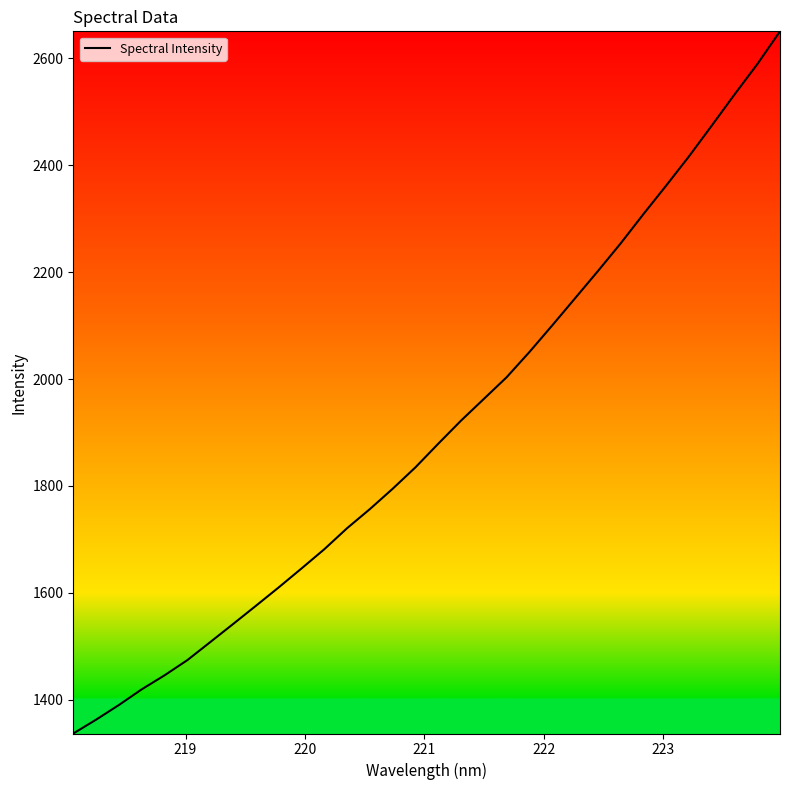

What is the difference between the maximum and minimum values?

1313.4